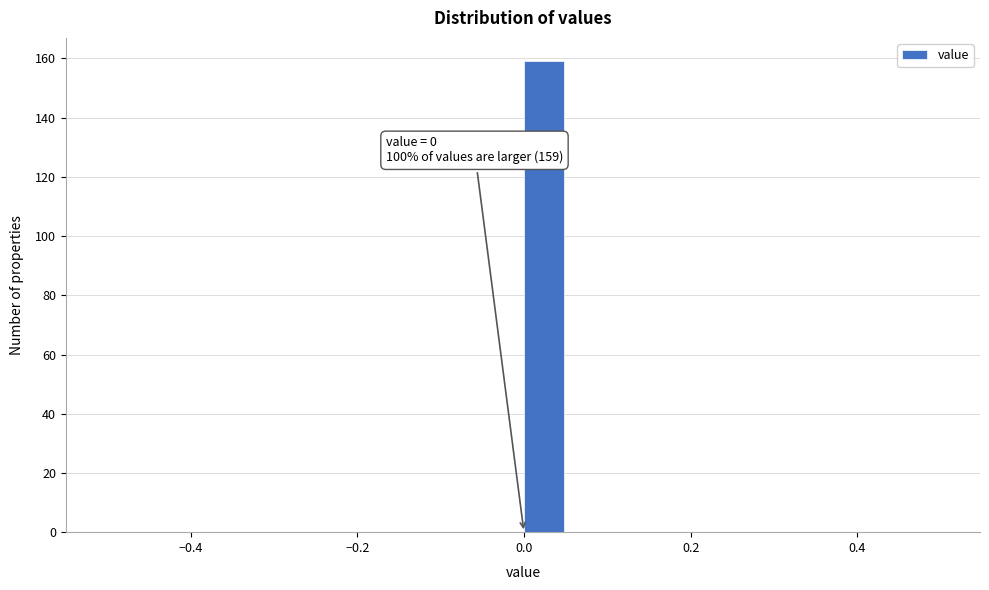

Read against the x-axis, roughly where is the centre of the tallest bar?

0.02